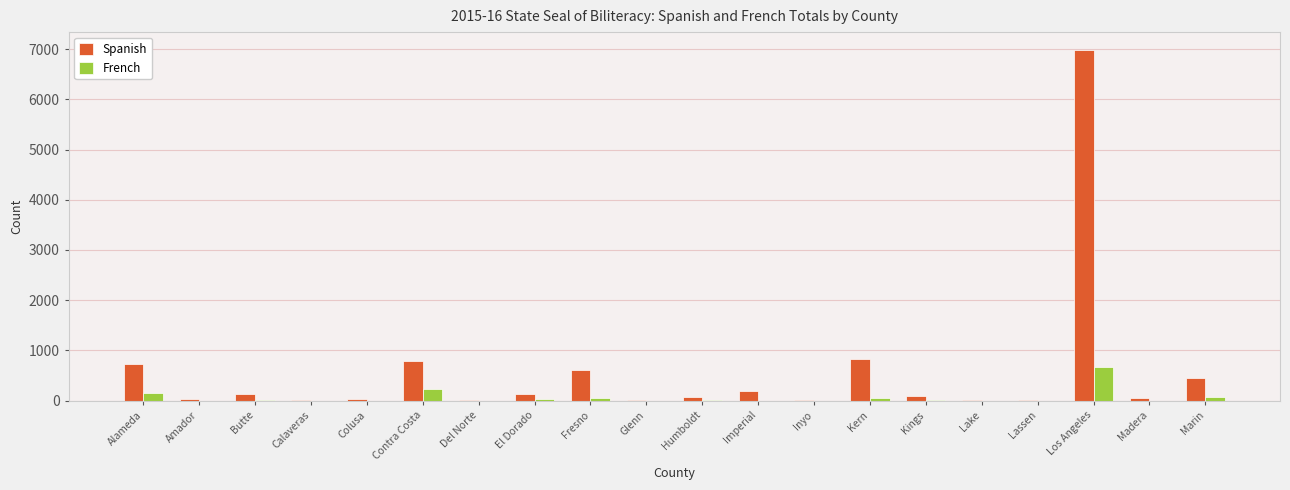

Which series has the largest total across all categories?

Spanish